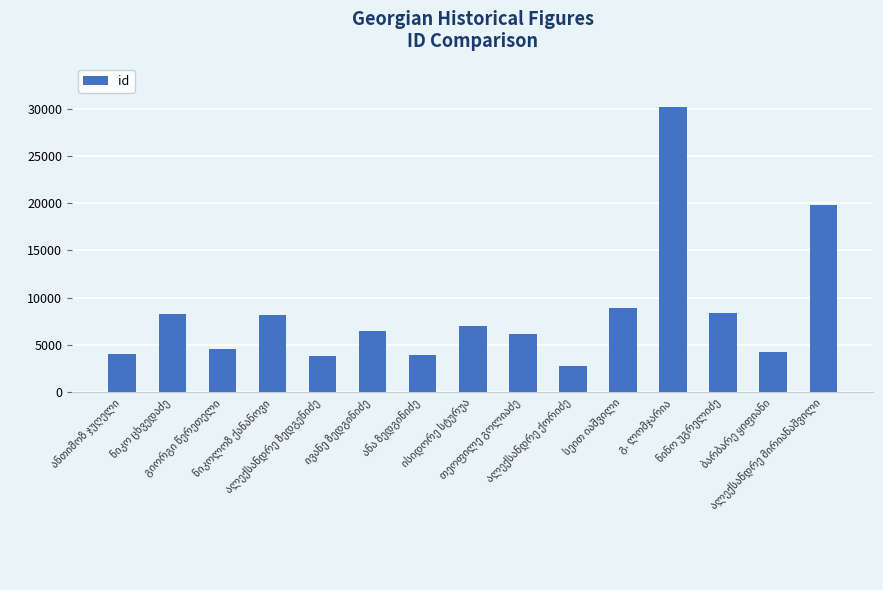

What is the smallest value displayed?

2775